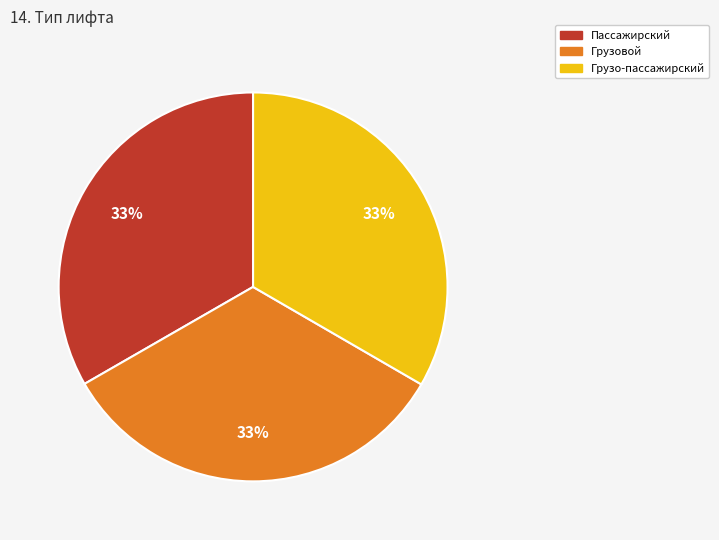

Is it true that Пассажирский is 24% of the pie?

False